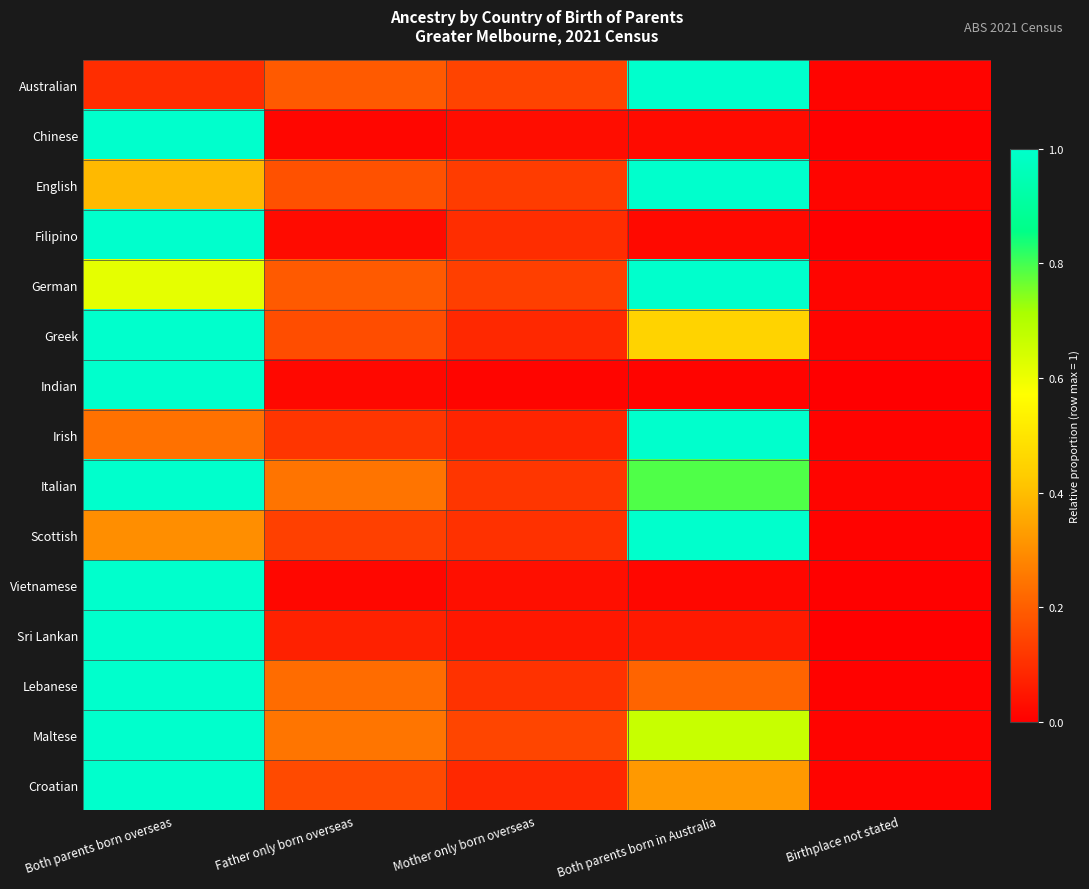

Reading left to right, what are all the values shown in this chart?

Australian: Both parents born overseas=0.1	Father only born overseas=0.2	Mother only born overseas=0.1	Both parents born in Australia=1.0	Birthplace not stated=0.0
Chinese: Both parents born overseas=1.0	Father only born overseas=0.0	Mother only born overseas=0.0	Both parents born in Australia=0.0	Birthplace not stated=0.0
English: Both parents born overseas=0.4	Father only born overseas=0.2	Mother only born overseas=0.1	Both parents born in Australia=1.0	Birthplace not stated=0.0
Filipino: Both parents born overseas=1.0	Father only born overseas=0.0	Mother only born overseas=0.1	Both parents born in Australia=0.0	Birthplace not stated=0.0
German: Both parents born overseas=0.6	Father only born overseas=0.2	Mother only born overseas=0.1	Both parents born in Australia=1.0	Birthplace not stated=0.0
Greek: Both parents born overseas=1.0	Father only born overseas=0.2	Mother only born overseas=0.1	Both parents born in Australia=0.4	Birthplace not stated=0.0
Indian: Both parents born overseas=1.0	Father only born overseas=0.0	Mother only born overseas=0.0	Both parents born in Australia=0.0	Birthplace not stated=0.0
Irish: Both parents born overseas=0.2	Father only born overseas=0.1	Mother only born overseas=0.1	Both parents born in Australia=1.0	Birthplace not stated=0.0
Italian: Both parents born overseas=1.0	Father only born overseas=0.2	Mother only born overseas=0.1	Both parents born in Australia=0.8	Birthplace not stated=0.0
Scottish: Both parents born overseas=0.3	Father only born overseas=0.1	Mother only born overseas=0.1	Both parents born in Australia=1.0	Birthplace not stated=0.0
Vietnamese: Both parents born overseas=1.0	Father only born overseas=0.0	Mother only born overseas=0.0	Both parents born in Australia=0.0	Birthplace not stated=0.0
Sri Lankan: Both parents born overseas=1.0	Father only born overseas=0.1	Mother only born overseas=0.0	Both parents born in Australia=0.1	Birthplace not stated=0.0
Lebanese: Both parents born overseas=1.0	Father only born overseas=0.2	Mother only born overseas=0.1	Both parents born in Australia=0.2	Birthplace not stated=0.0
Maltese: Both parents born overseas=1.0	Father only born overseas=0.2	Mother only born overseas=0.1	Both parents born in Australia=0.7	Birthplace not stated=0.0
Croatian: Both parents born overseas=1.0	Father only born overseas=0.2	Mother only born overseas=0.1	Both parents born in Australia=0.3	Birthplace not stated=0.0